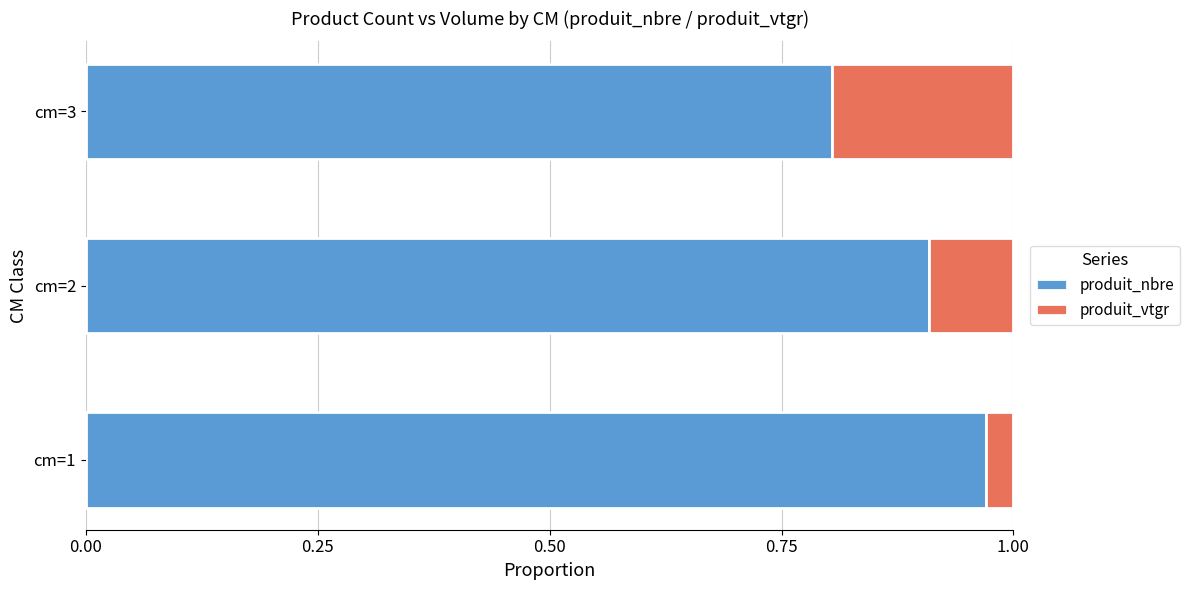

The produit_nbre series shows 0.8 at cm=3. True or false?

True